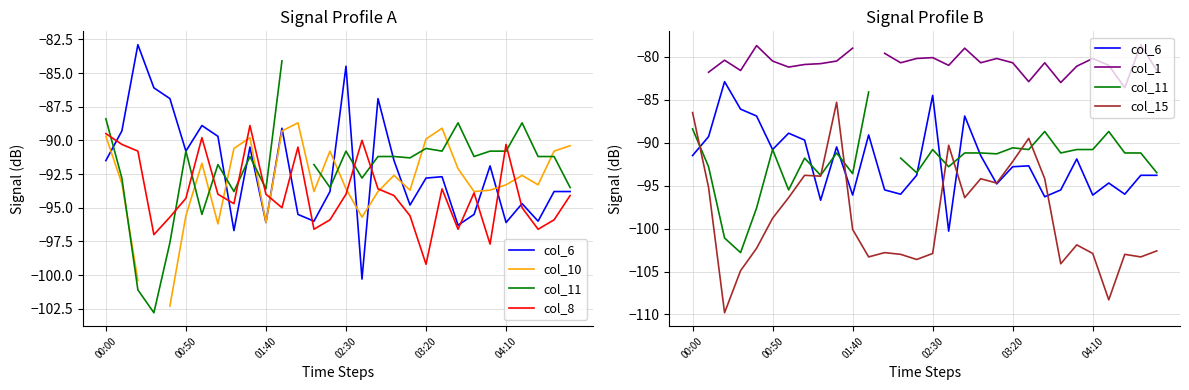

How many data points in col_6 are above -92?

14